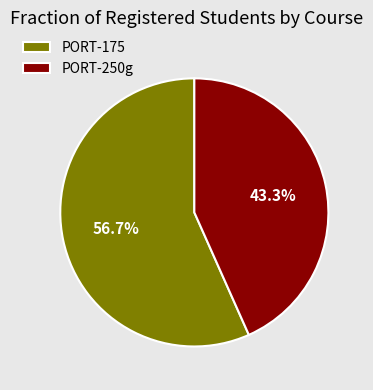

How many segments does this pie chart have?

2